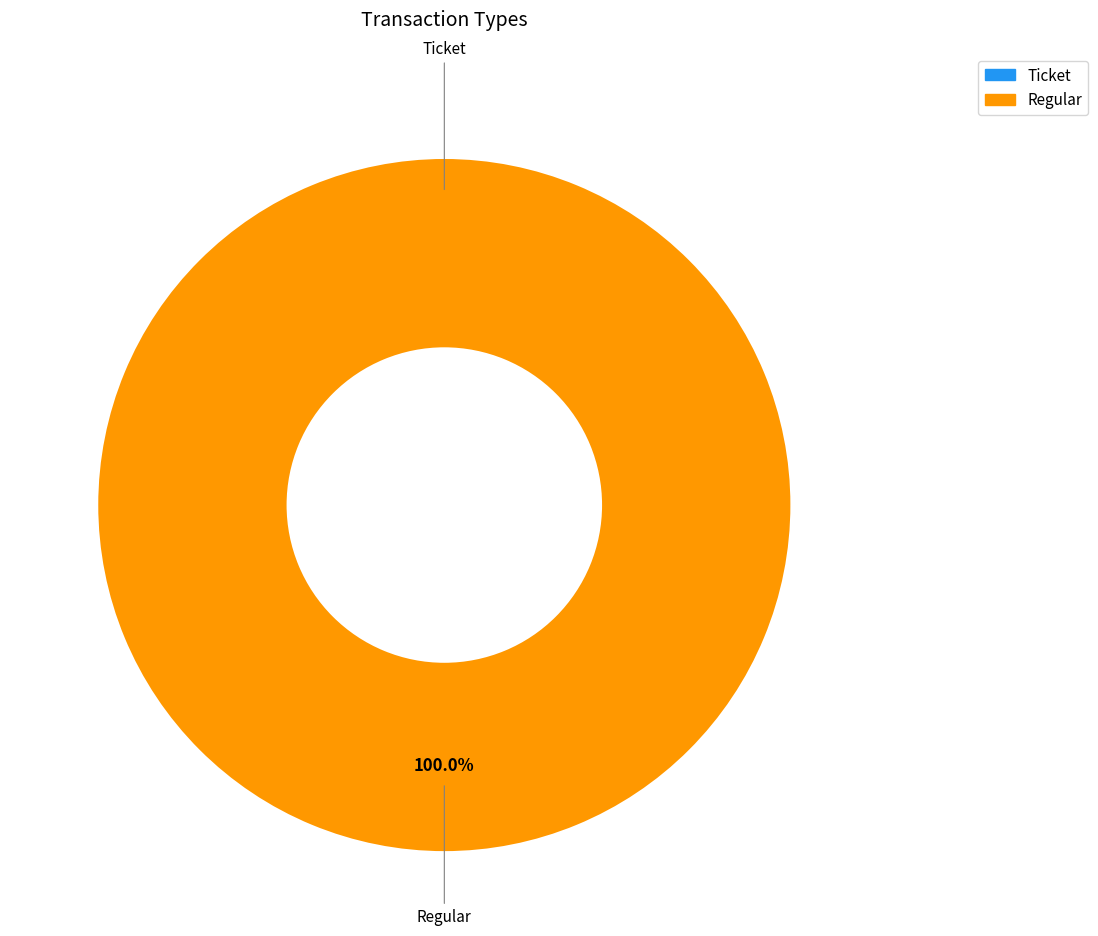

Is it true that Ticket is 13% of the pie?

False